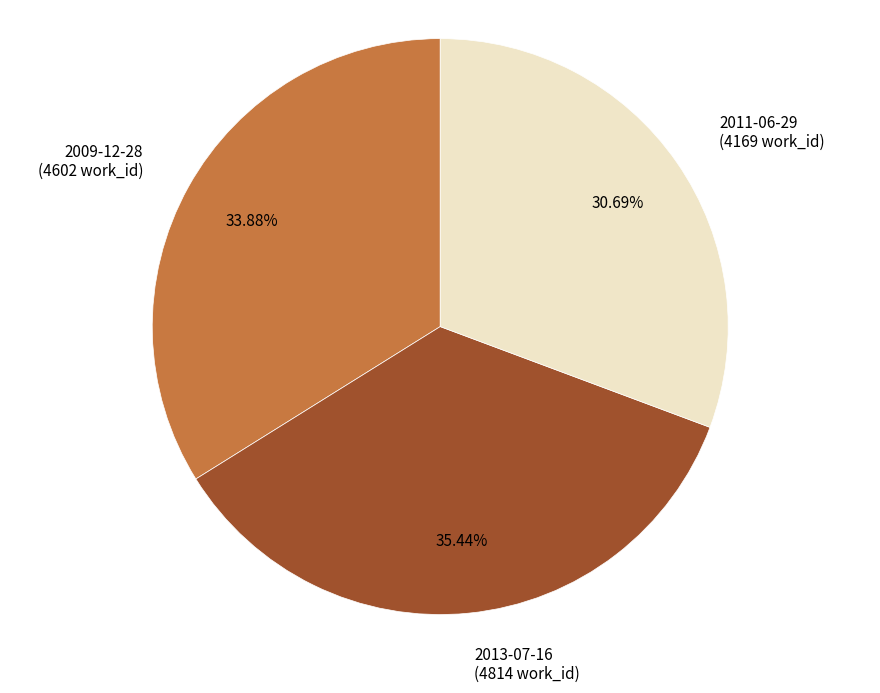

What percentage is the 2011-06-29 slice, to the nearest percent?

31%